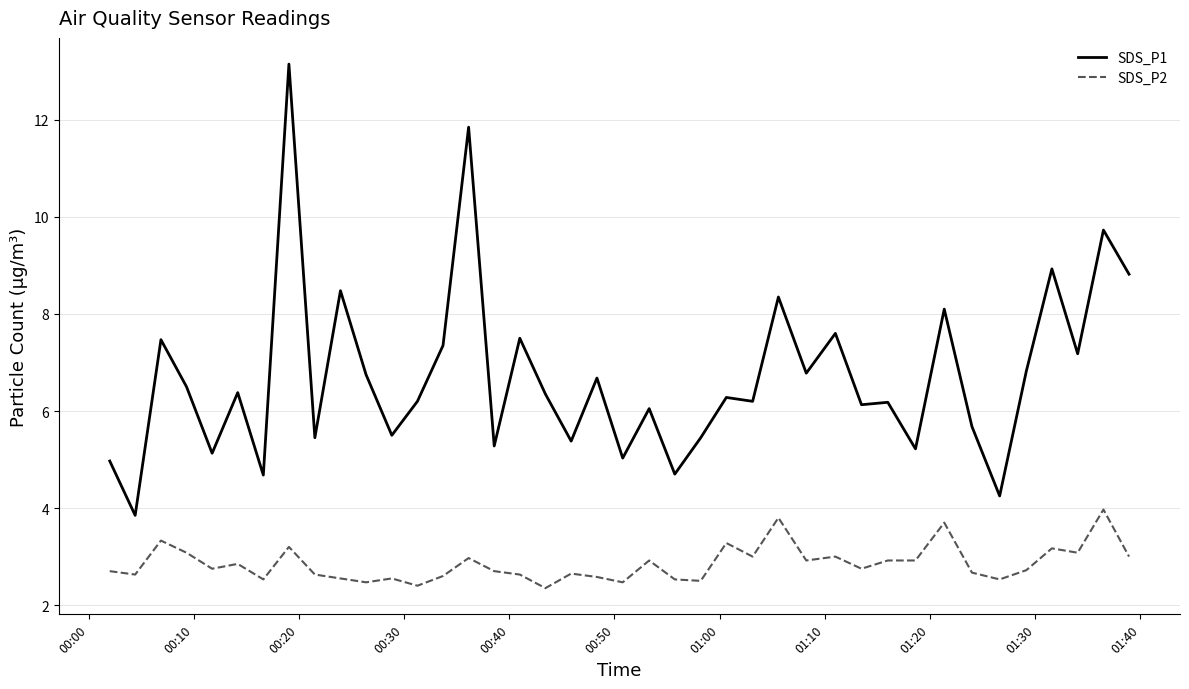

How many lines are shown in the chart?

2